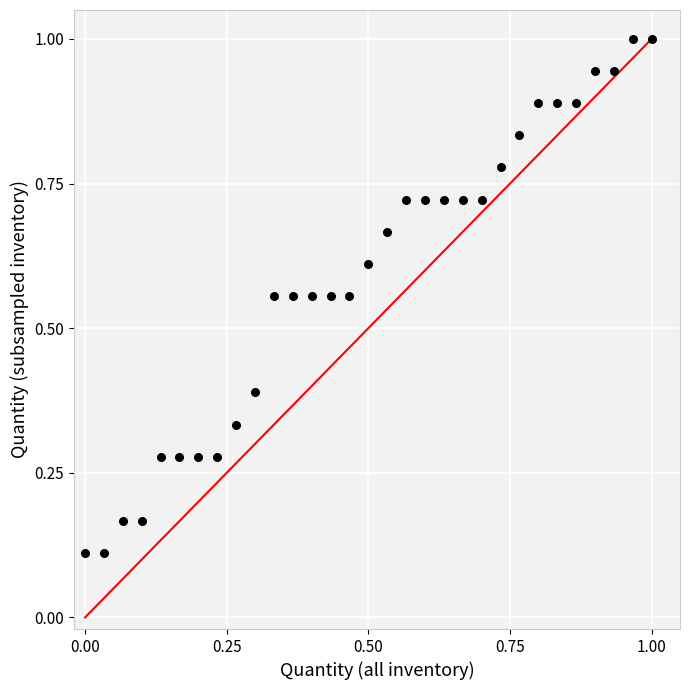

What is the range of X values (max minus min)?

1.0